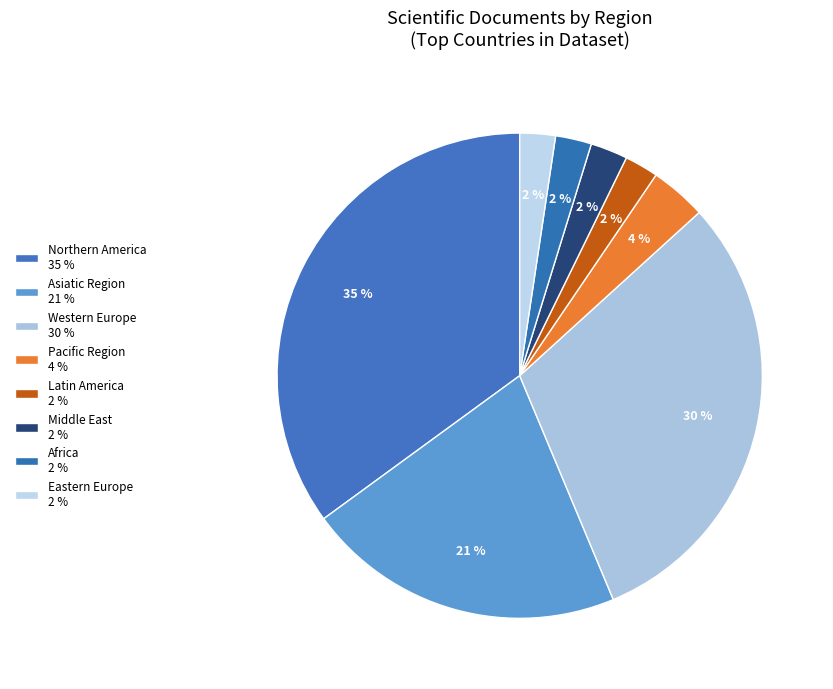

Count the number of slices in the pie.

8